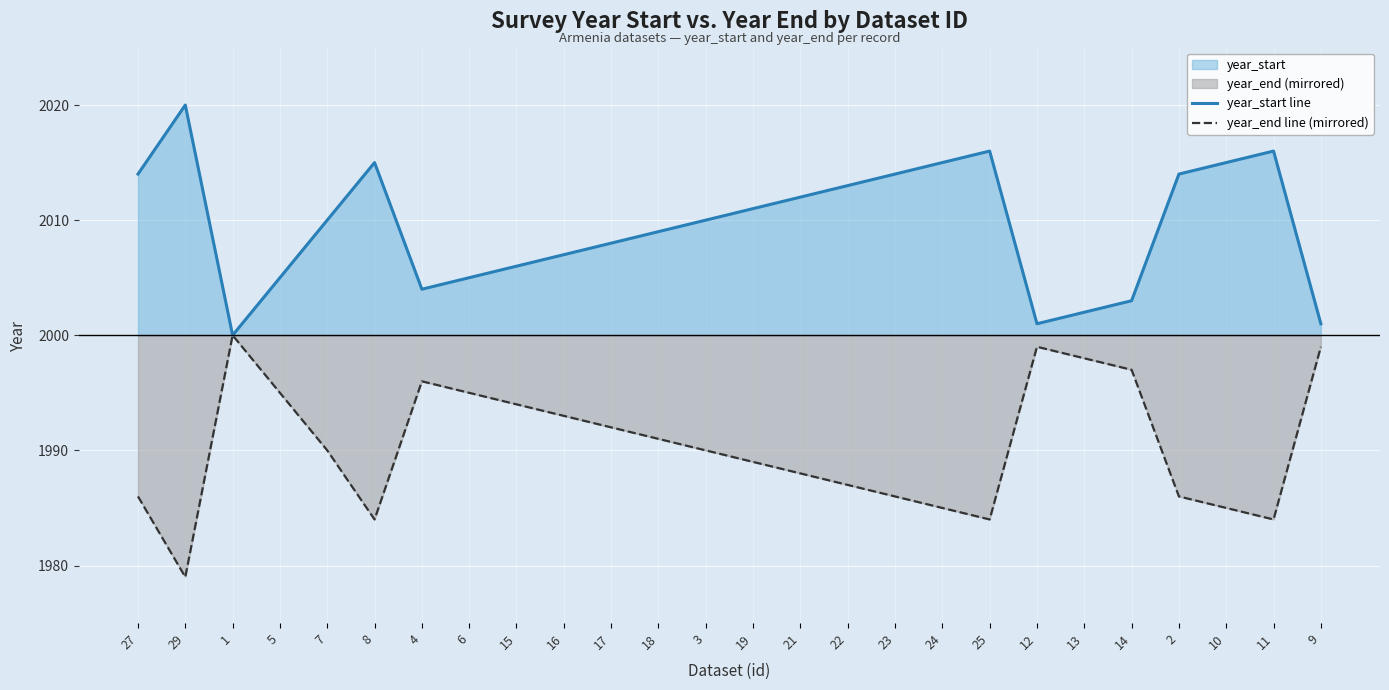

True or false: year_start line and year_end line (mirrored) intersect in this chart.

False